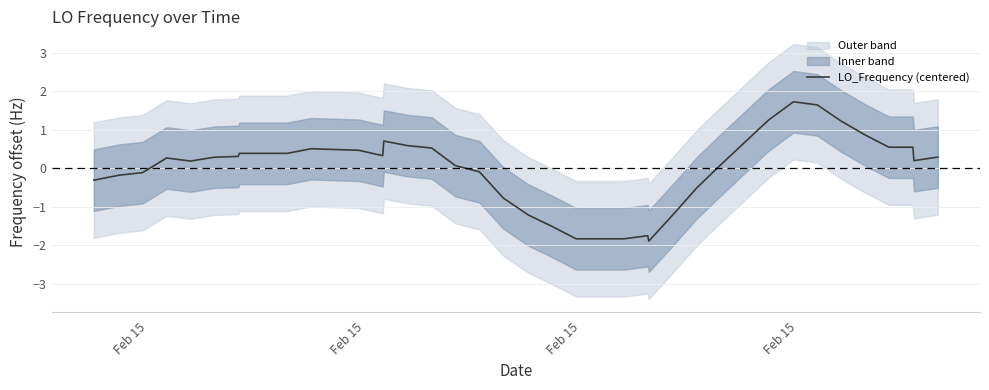

How many positive values are there?

26